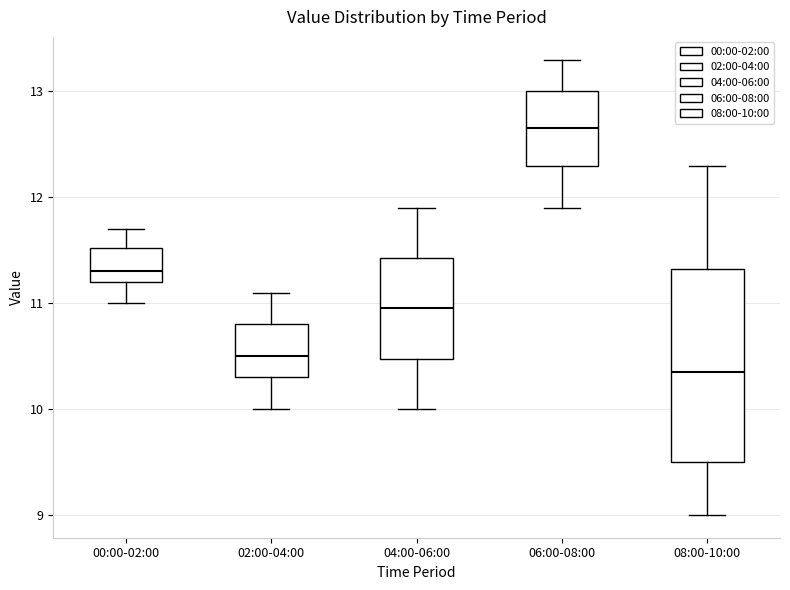

Comparing the boxes themselves (not the whiskers), which one is the tallest?

08:00-10:00